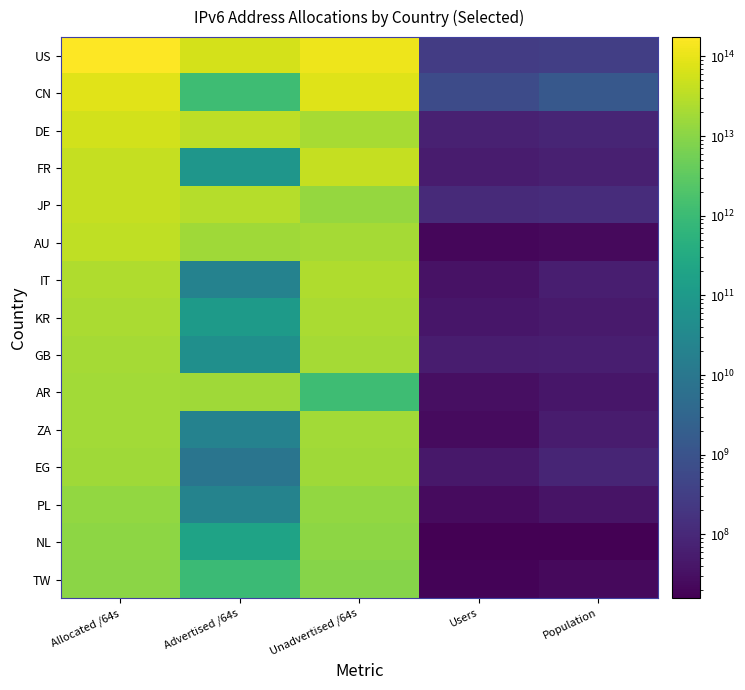

Which series has the largest range (max minus min)?

US